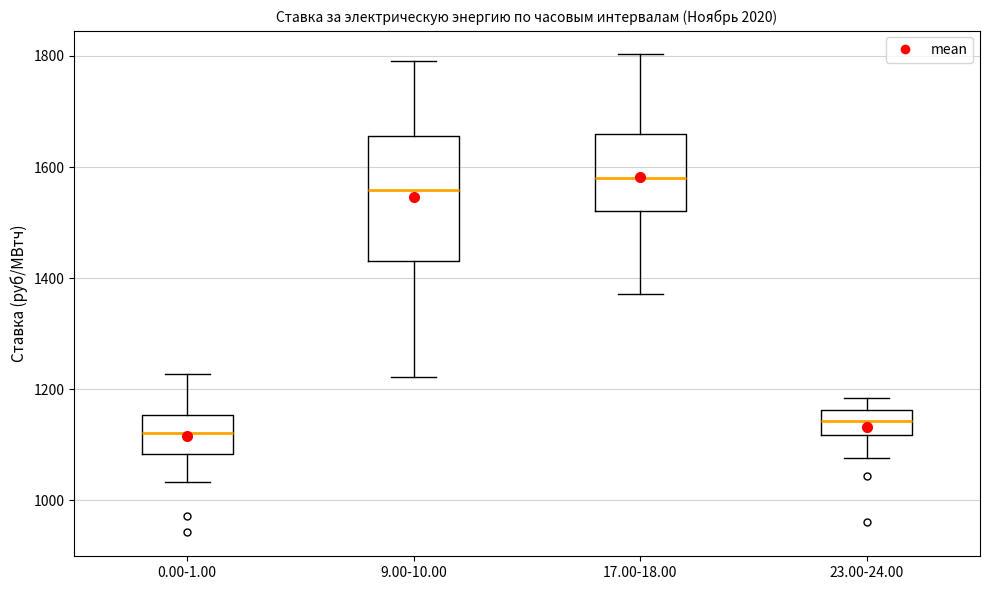

Which box has the highest median line?

17.00-18.00